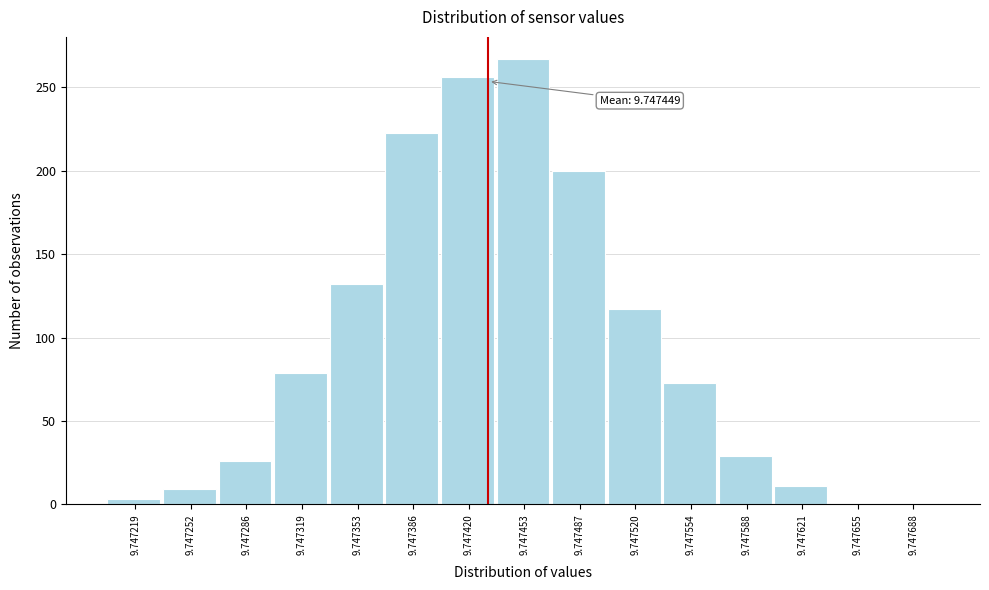

Reading right to left, extract all data points from this chart.

1	1	11	29	73	117	200	267	256	223	132	79	26	9	3